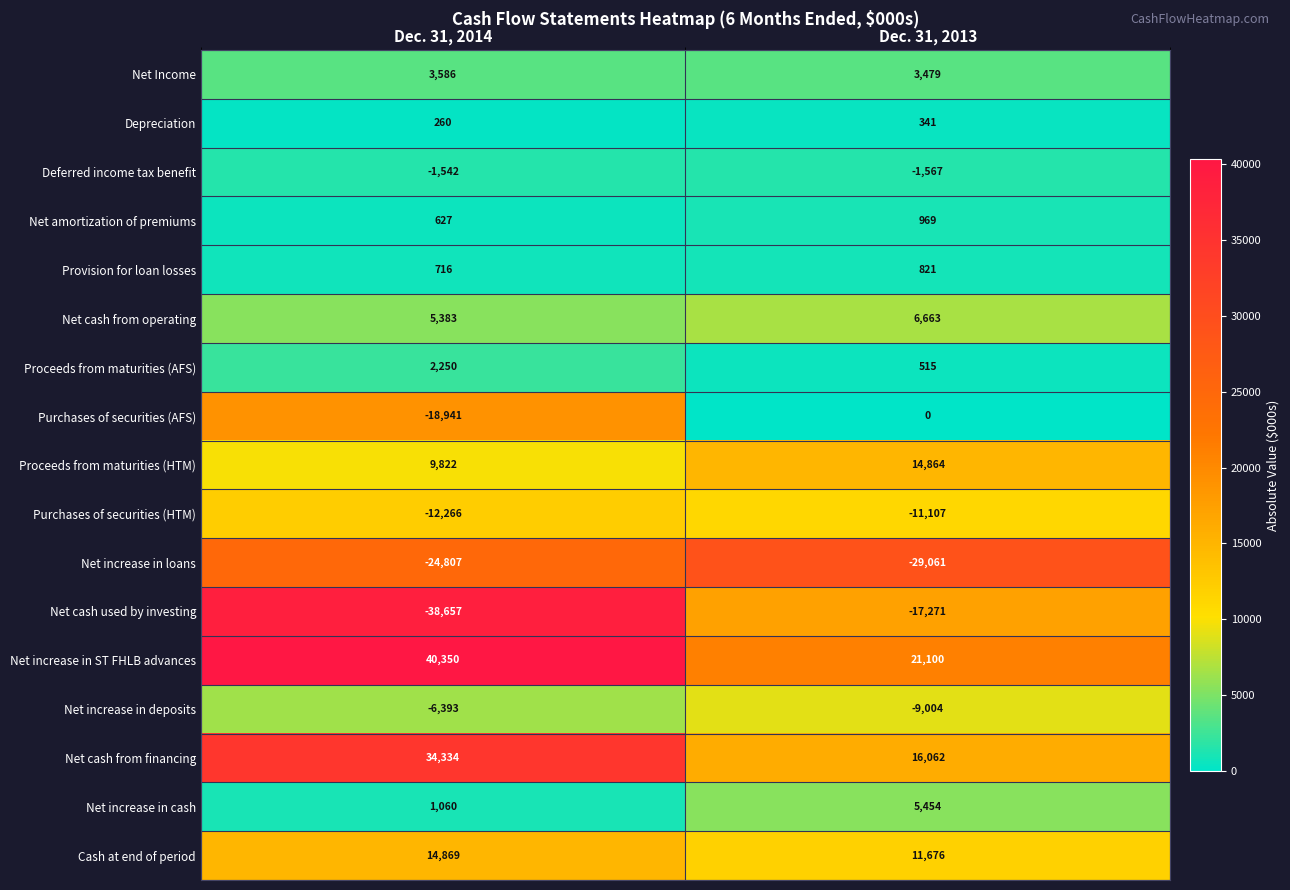

What is the total value across all series at Dec. 31, 2014?

10651